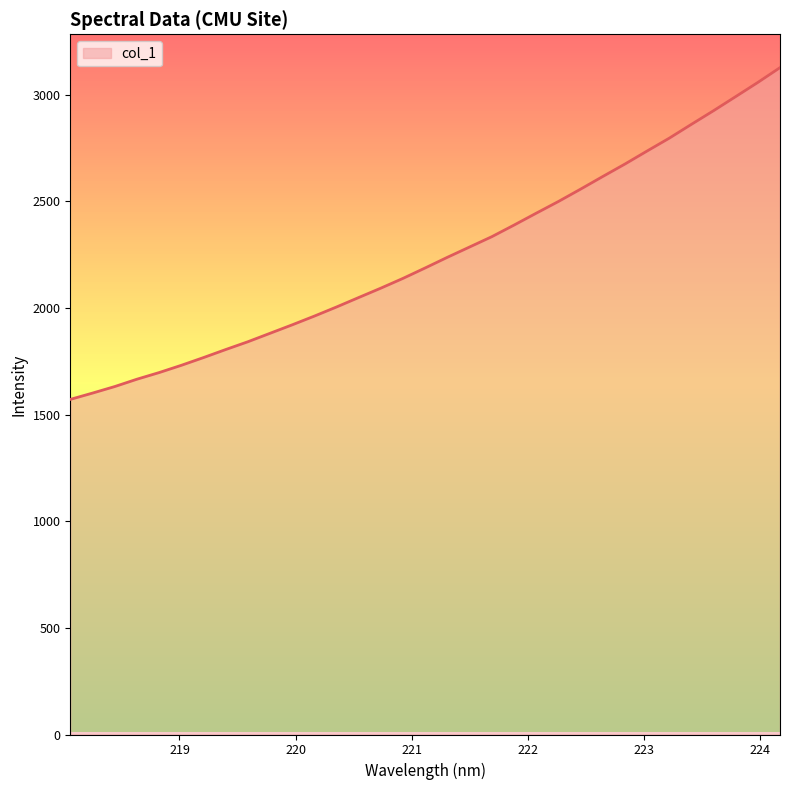

What is the difference between the maximum and minimum values?

1555.6